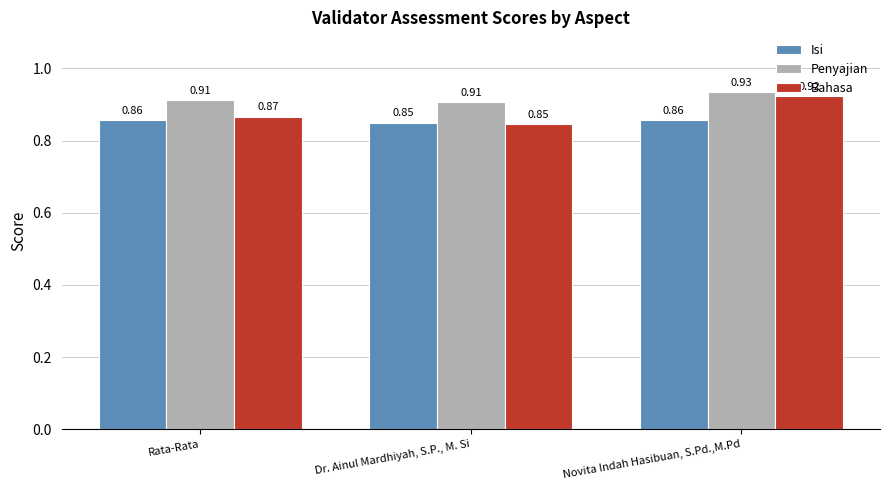

What is the difference between the highest and lowest values at Novita Indah Hasibuan, S.Pd.,M.Pd?

0.1